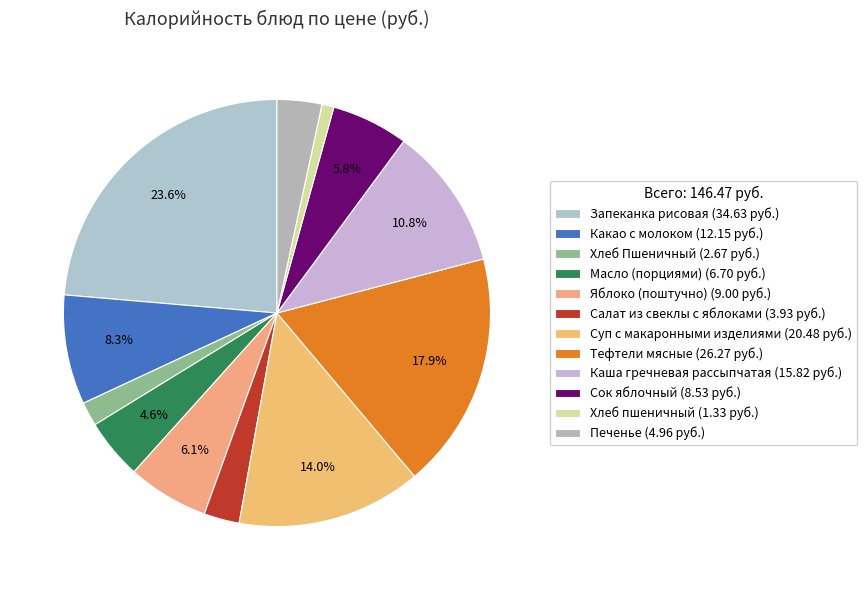

Which has a higher value, Запеканка рисовая or Печенье?

Запеканка рисовая